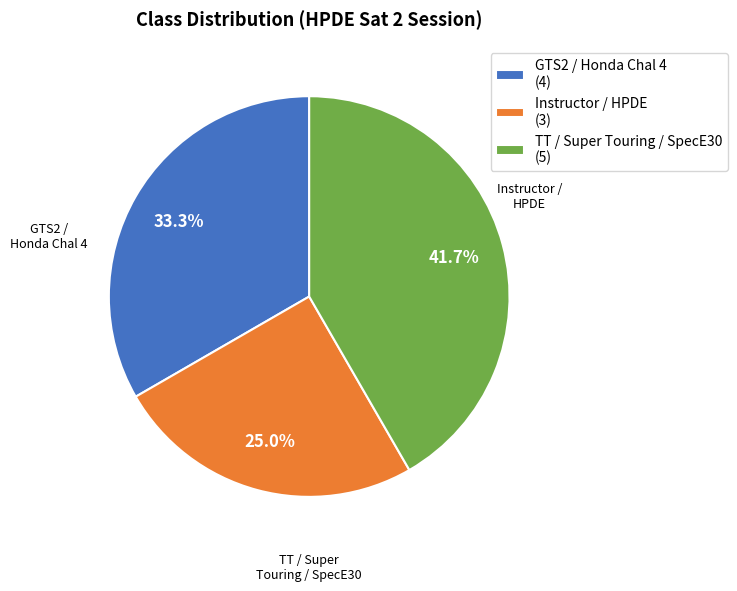

What portion of the pie excludes GTS2 / Honda Chal 4 (4)?

66.7%